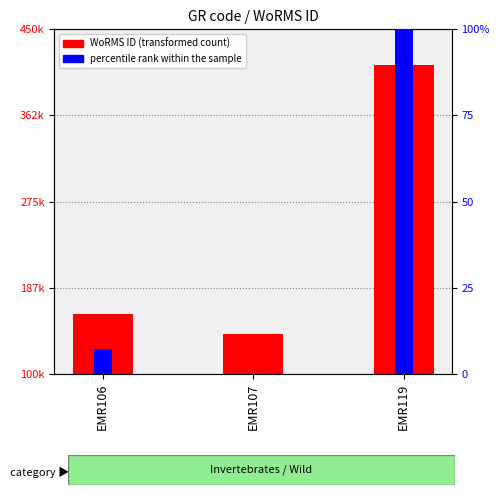

How many bars are there in total?

6